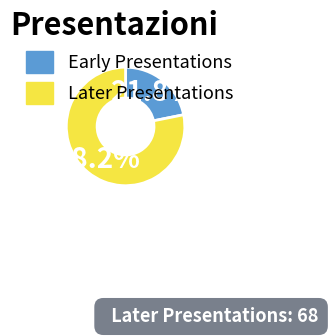

What is the smallest slice in the pie chart?

Early Presentations